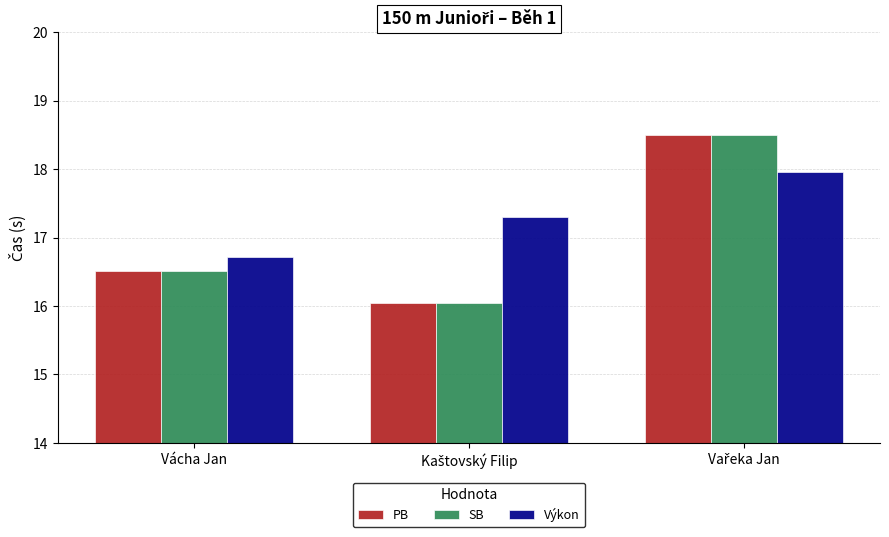

Which series has the largest total across all categories?

Výkon